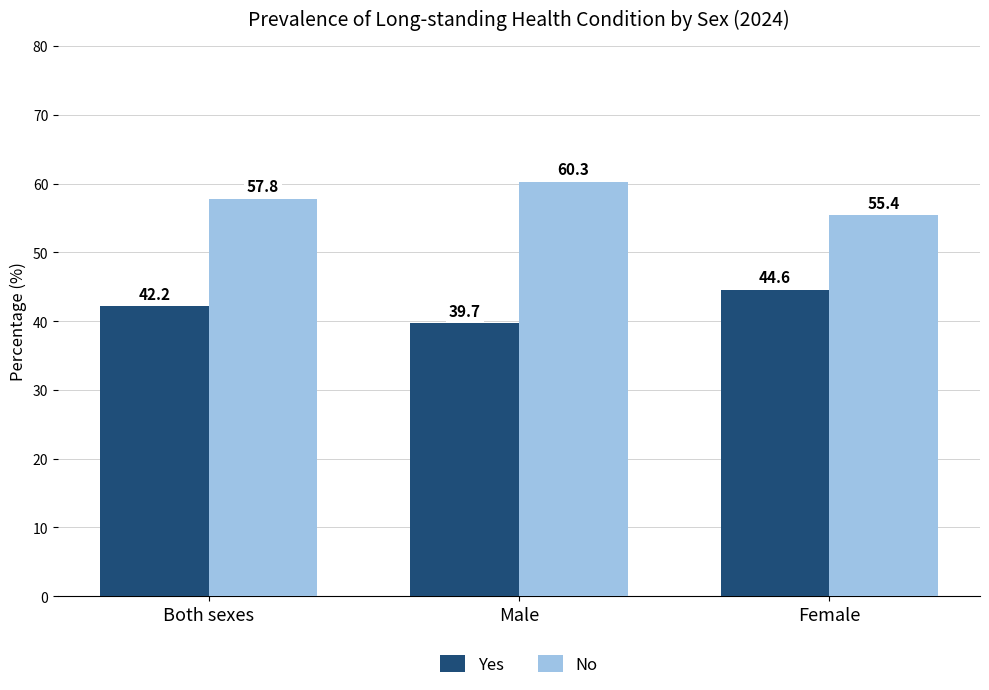

At which label does Yes reach its peak?

Female